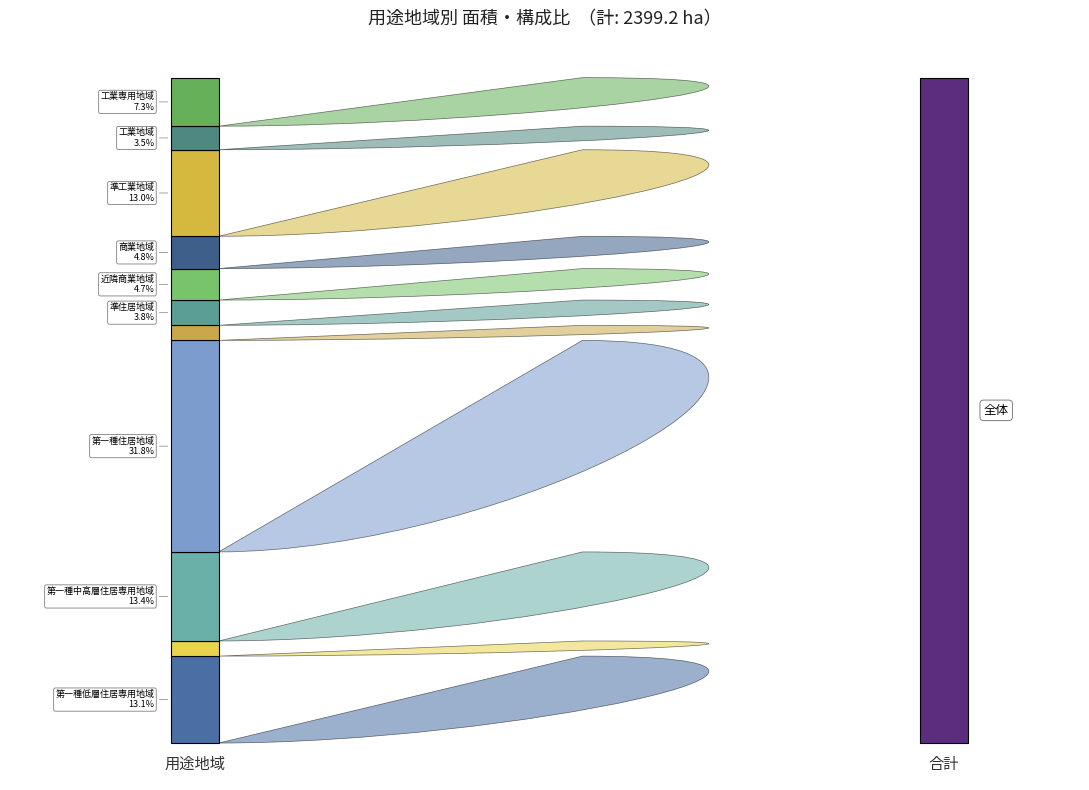

Reading right to left, extract all data points from this chart.

面積[ha]: 工業専用地域=175.0	工業地域=85.0	準工業地域=312.0	商業地域=116.5	近隣商業地域=113.5	準住居地域=91.0	第二種住居地域=54.4	第一種住居地域=762.7	第二種中高層住居専用地域=0.0	第一種中高層住居専用地域=321.1	第二種低層住居専用地域=54.6	第一種低層住居専用地域=313.4
構成比[%]: 工業専用地域=7.3	工業地域=3.5	準工業地域=13.0	商業地域=4.8	近隣商業地域=4.7	準住居地域=3.8	第二種住居地域=2.3	第一種住居地域=31.8	第二種中高層住居専用地域=0.0	第一種中高層住居専用地域=13.4	第二種低層住居専用地域=2.3	第一種低層住居専用地域=13.1